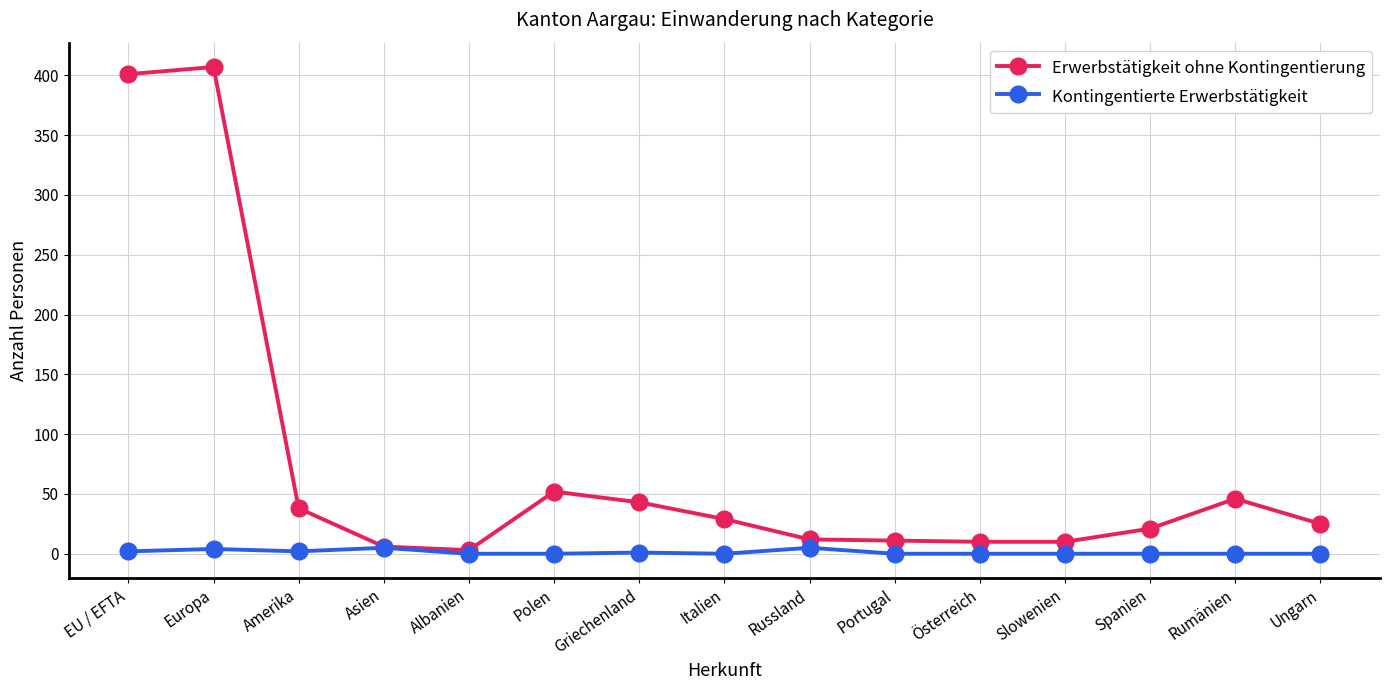

How many data points in Erwerbstätigkeit ohne Kontingentierung are less than 25?

7